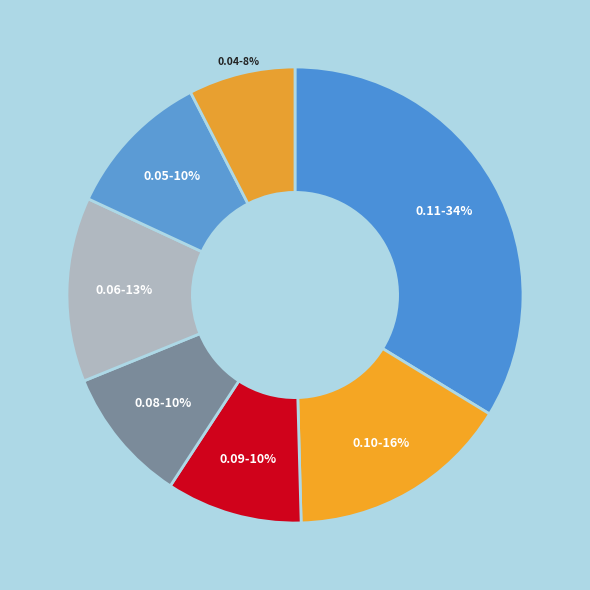

How many slices are in this pie chart?

7